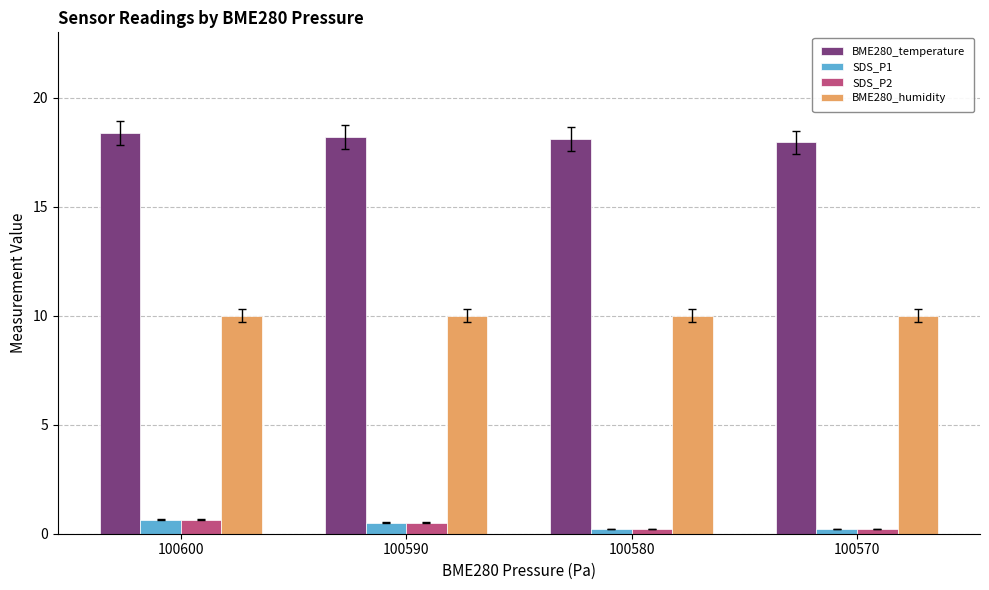

What is the spread (max minus min) of values at 100580?

17.9